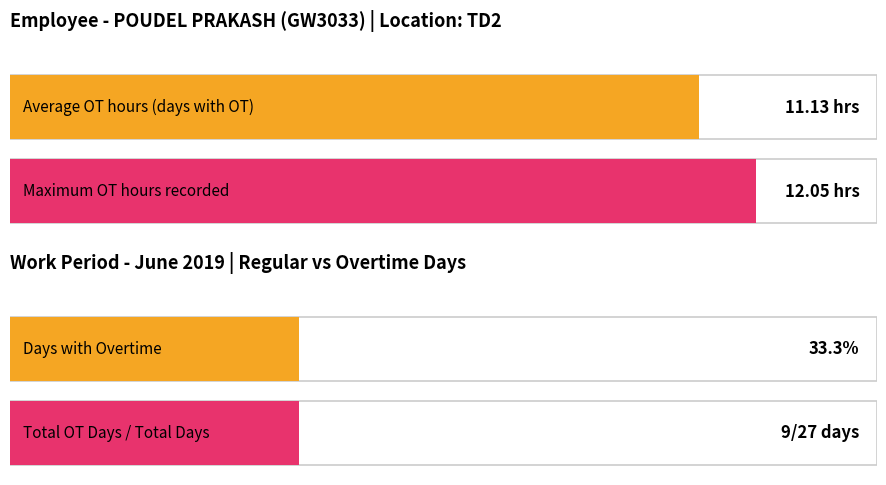

How many bars are there in each group?

2